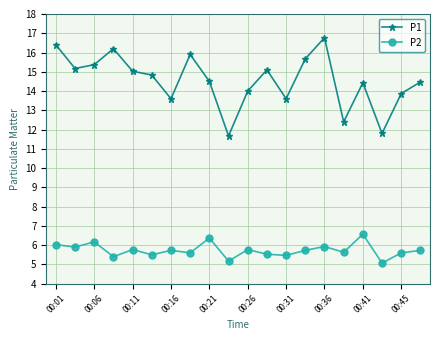

At how many categories does at least one series exceed 7?

20